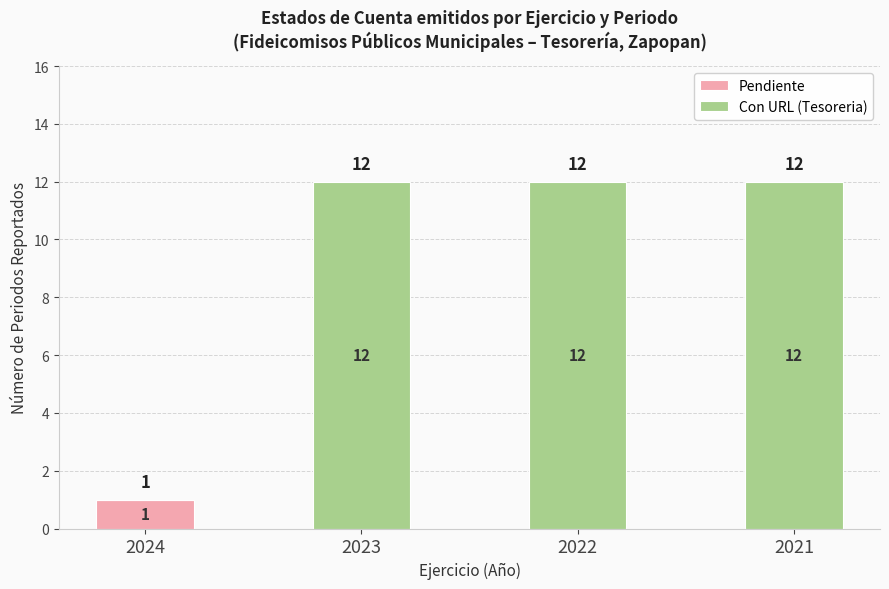

Are the bars grouped side by side (vs. stacked)?

No